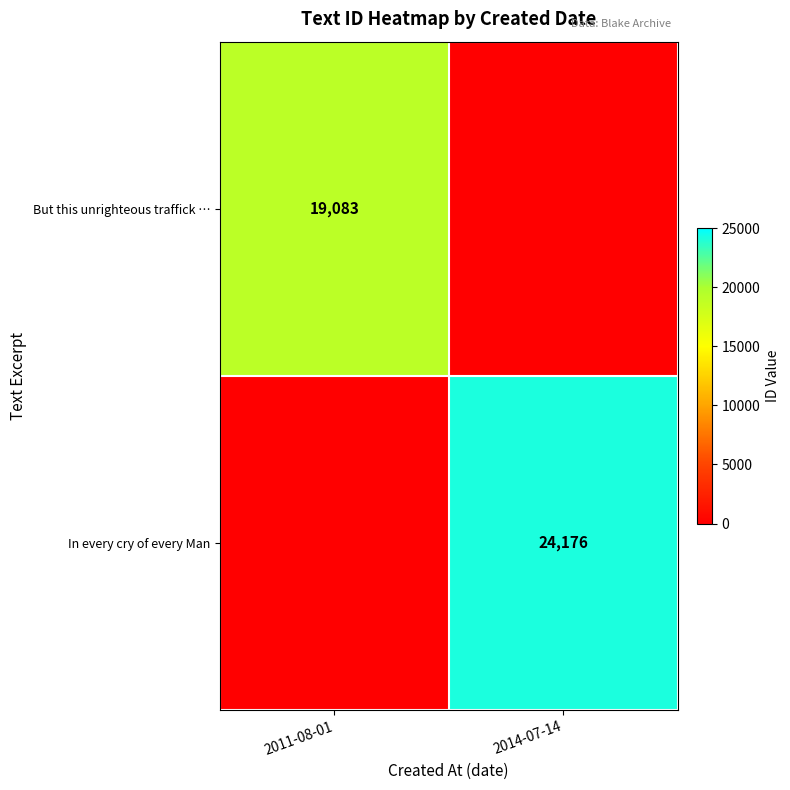

The In every cry of every Man series shows 24176 at 2014-07-14. True or false?

True